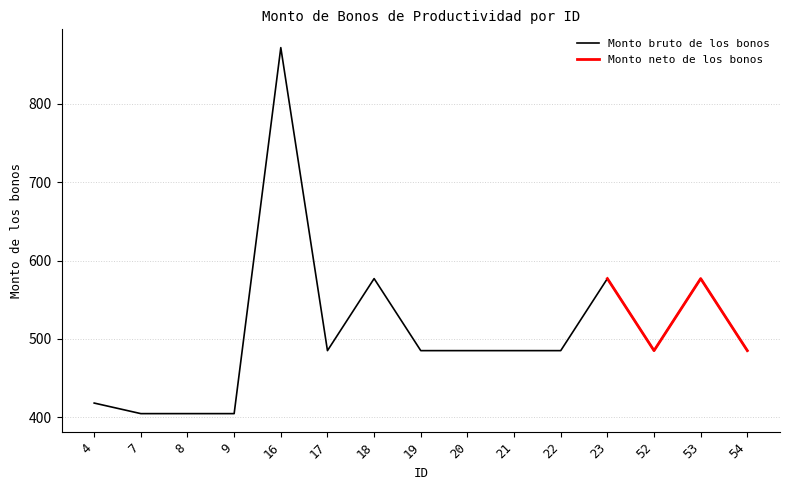

How many points are higher than both their immediate neighbors (excluding endpoints)?

4